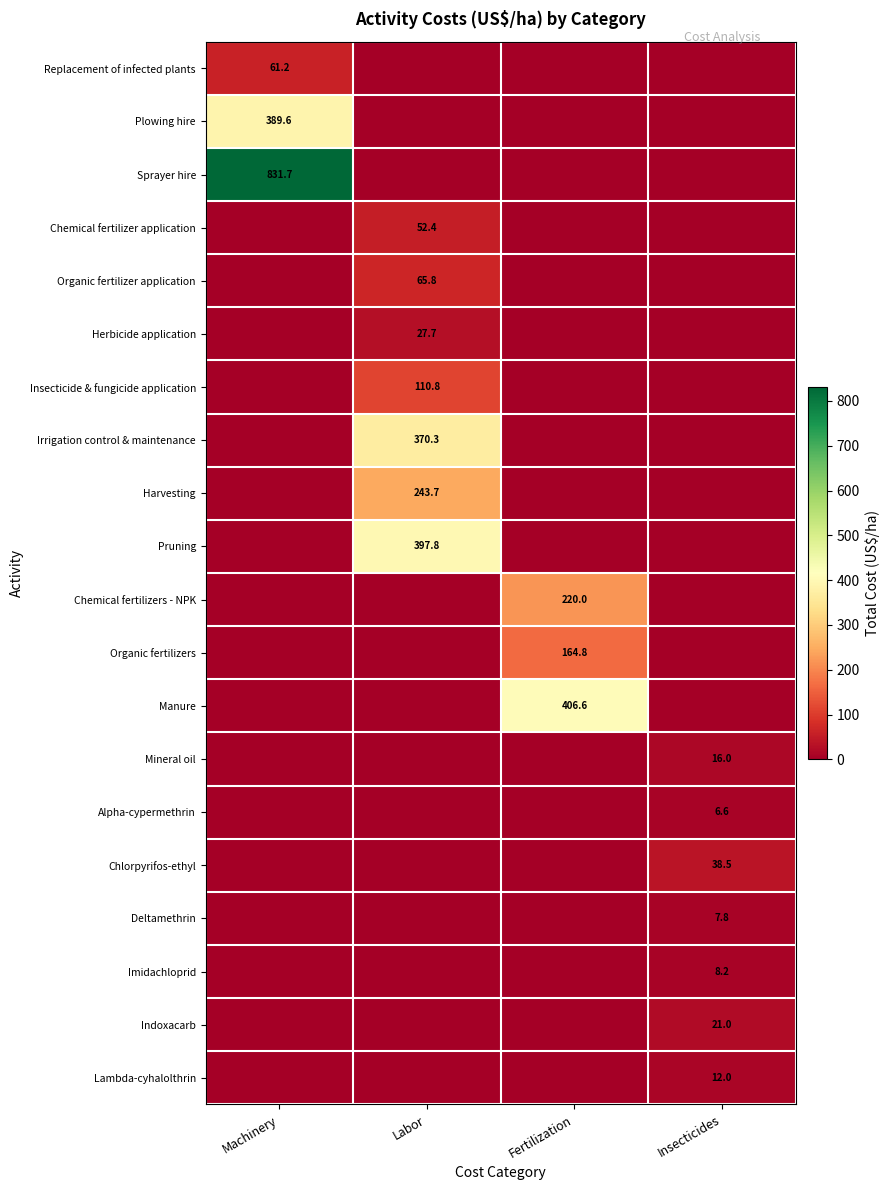

The value of Organic fertilizer application at Labor is 14.9. True or false?

False